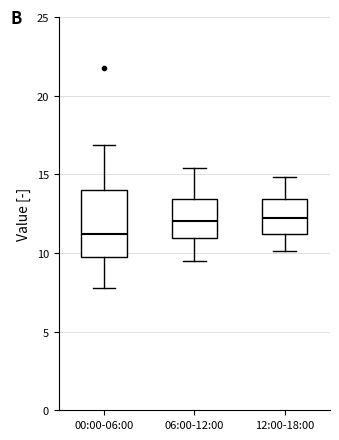

Which box's median line is the lowest?

00:00-06:00